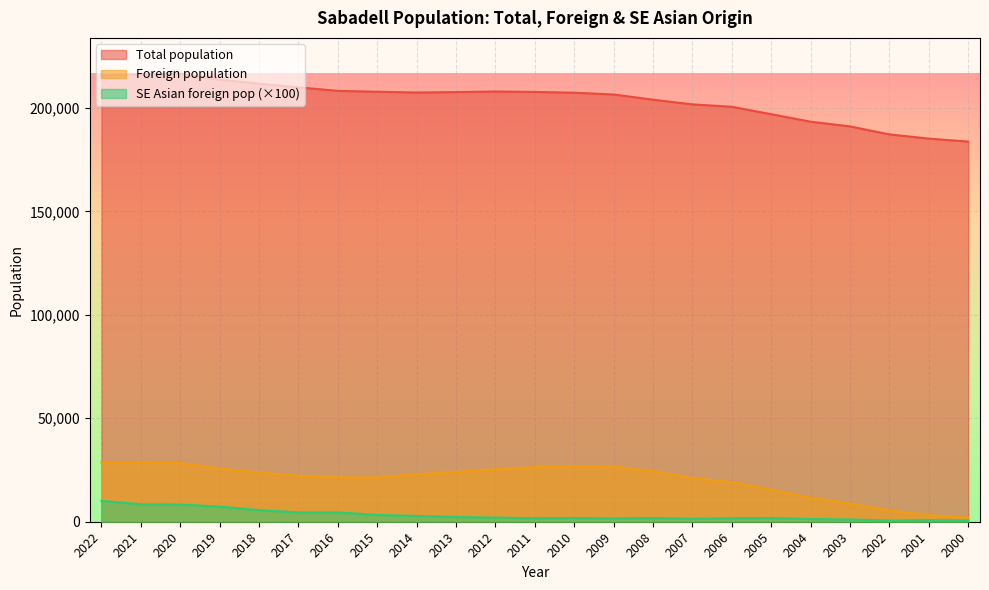

The SE Asian foreign pop series shows 2000 at 2012. True or false?

True